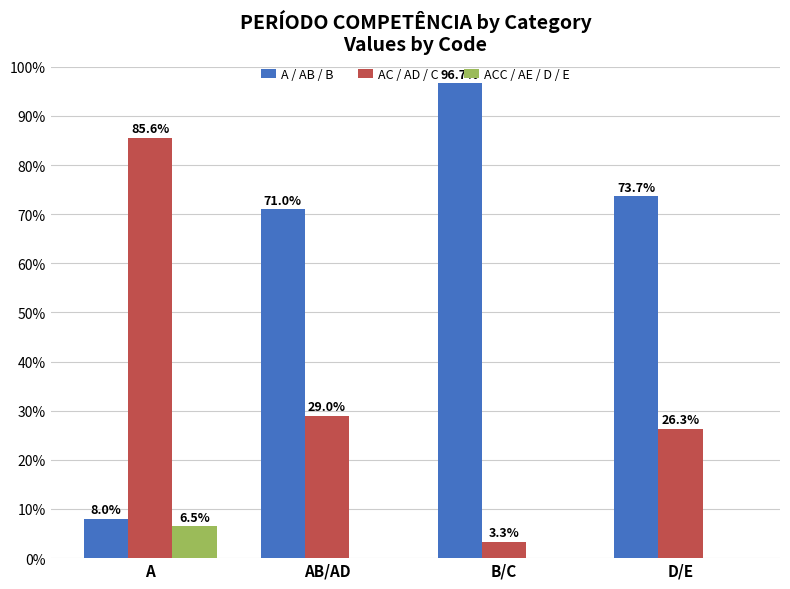

What is the maximum value for A / AB / B?

96.7